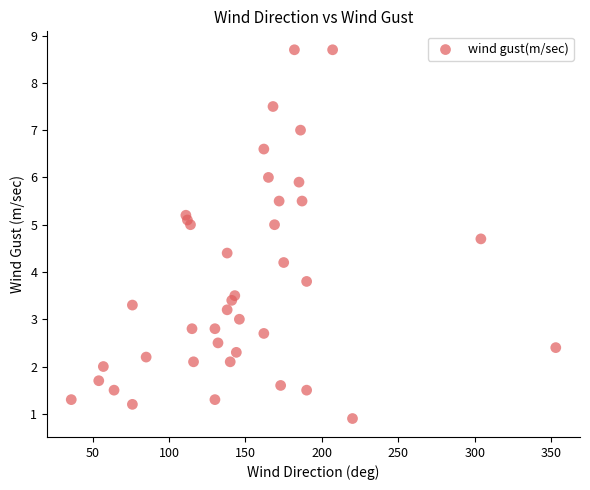

What is the range of Y values (max minus min)?

7.8